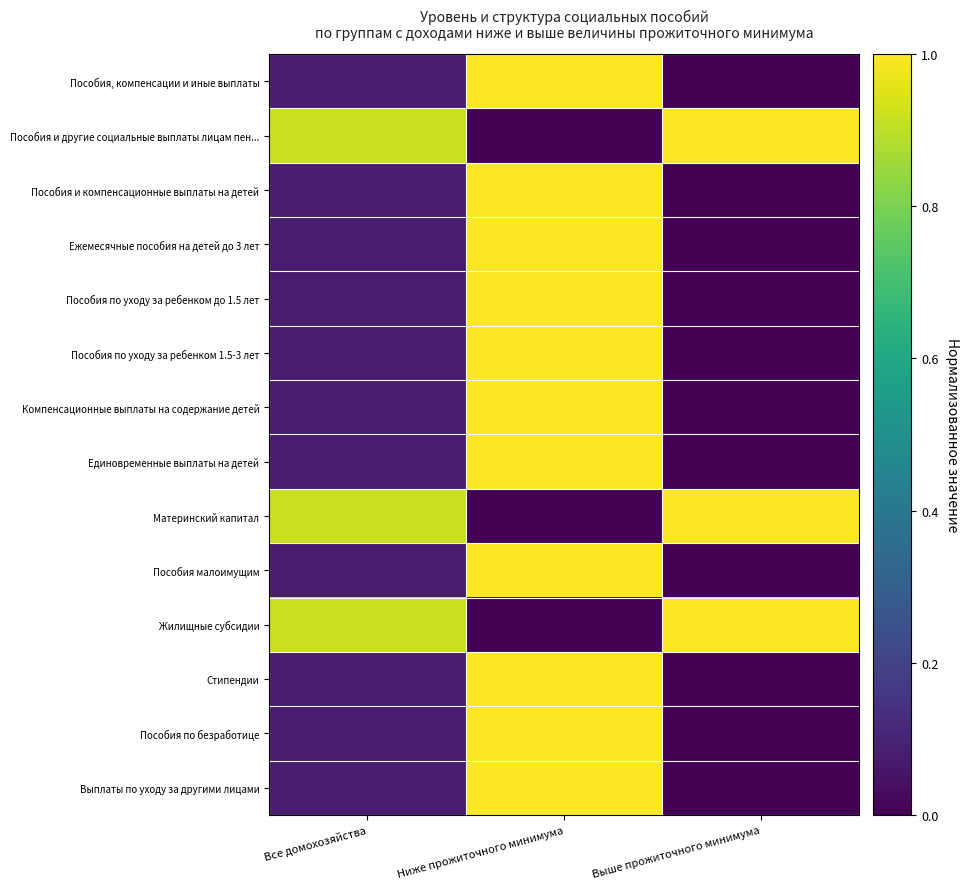

At how many categories does at least one series exceed 0?

3